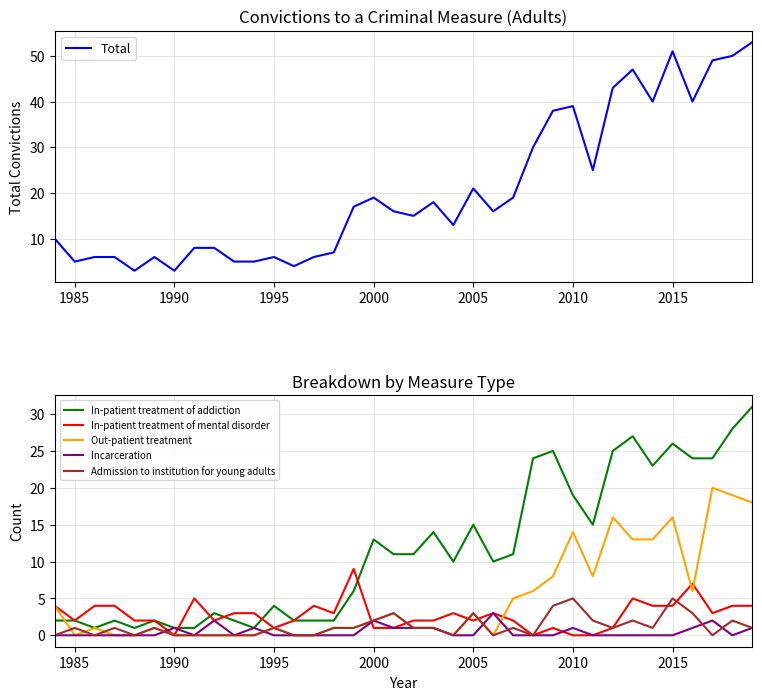

What is the highest value of the In-patient treatment of addiction series?

31